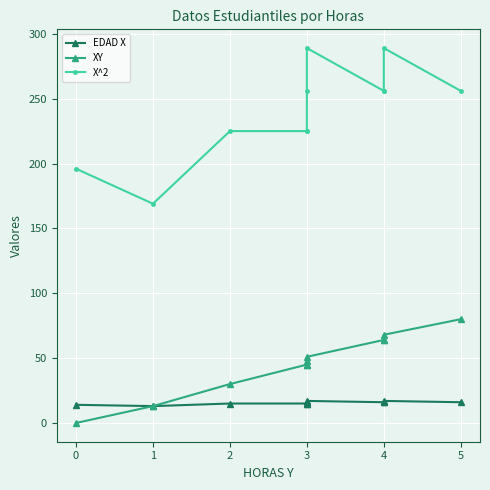

True or false: EDAD X and XY cross at least once.

False